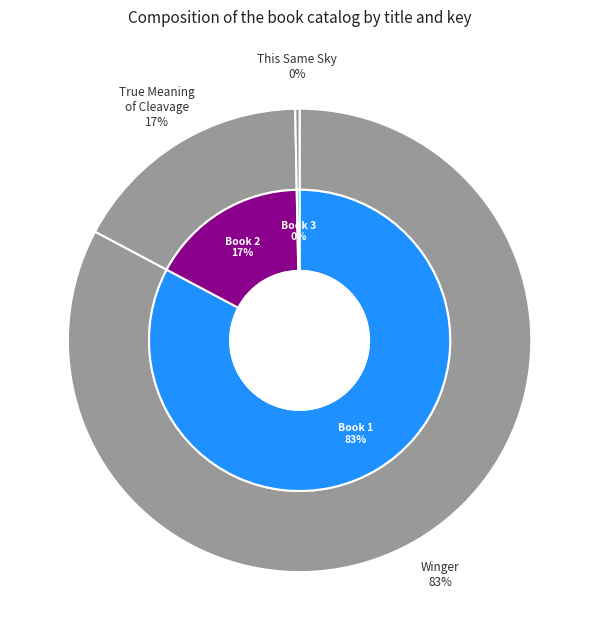

The True Meaning of Cleavage (17574673) slice represents 28% of the pie. True or false?

False